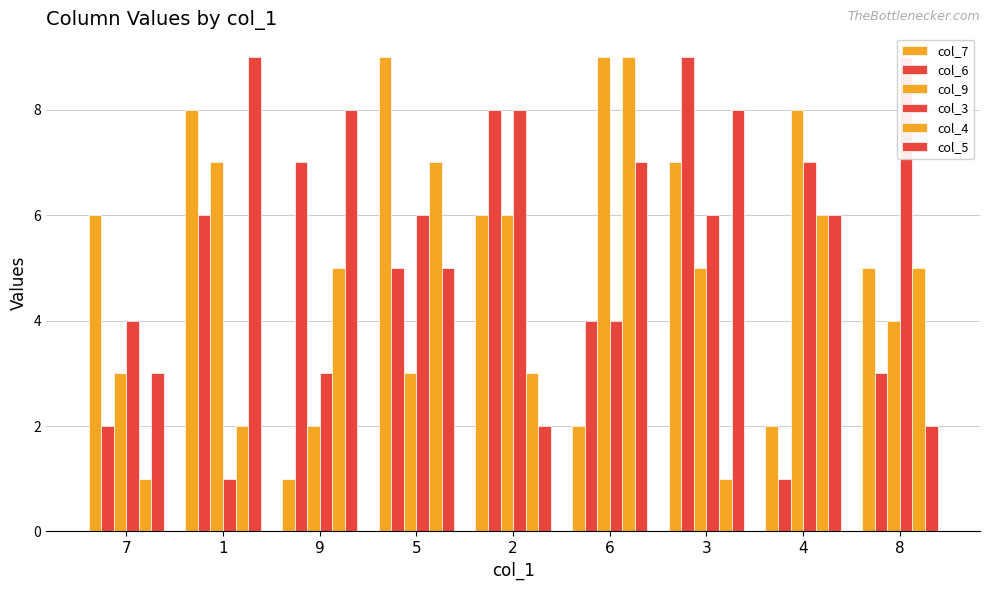

What is the average value of the col_9 series?

5